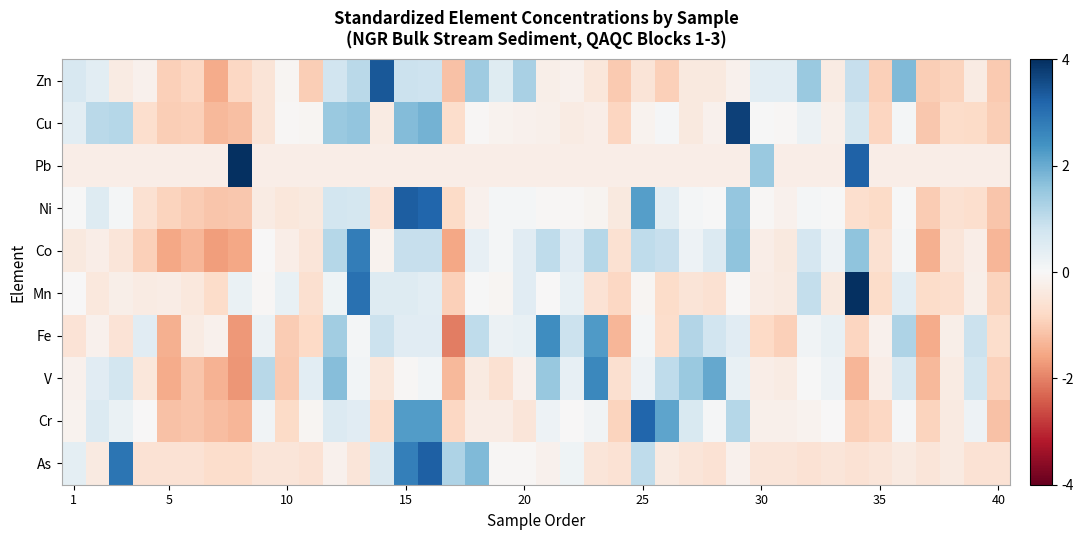

Reading left to right, extract all data points from this chart.

Zn: 0.7	0.4	-0.3	-0.2	-0.9	-0.8	-1.5	-0.8	-0.5	-0.1	-1.0	0.8	1.1	3.4	0.9	0.8	-1.2	1.4	0.5	1.3	-0.2	-0.2	-0.4	-1.1	-0.5	-0.9	-0.4	-0.4	-0.2	0.4	0.4	1.5	-0.3	0.9	-0.9	1.8	-1.0	-0.9	-0.3	-1.1
Cu: 0.4	1.1	1.1	-0.7	-1.0	-1.0	-1.3	-1.2	-0.5	-0.0	-0.1	1.5	1.6	-0.3	1.7	1.9	-0.7	-0.0	-0.1	-0.2	-0.2	-0.3	-0.3	-0.8	-0.1	0.0	-0.4	-0.2	3.7	0.0	-0.0	0.2	-0.2	0.7	-0.8	0.1	-1.1	-0.7	-0.8	-1.0
Pb: -0.3	-0.3	-0.3	-0.3	-0.3	-0.3	-0.3	5.0	-0.3	-0.3	-0.3	-0.3	-0.3	-0.3	-0.3	-0.3	-0.3	-0.3	-0.3	-0.3	-0.3	-0.3	-0.3	-0.3	-0.3	-0.3	-0.3	-0.3	-0.3	1.5	-0.3	-0.3	-0.3	3.2	-0.3	-0.3	-0.3	-0.3	-0.3	-0.3
Ni: 0.0	0.5	0.1	-0.6	-0.9	-1.0	-1.1	-1.1	-0.3	-0.4	-0.4	0.7	0.7	-0.6	3.3	3.2	-0.8	-0.2	0.1	0.1	-0.0	-0.0	-0.1	-0.4	2.2	0.4	0.1	0.0	1.5	-0.0	-0.2	0.1	0.0	-0.7	-0.8	0.0	-1.0	-0.6	-0.7	-1.1
Co: -0.4	-0.3	-0.5	-1.0	-1.6	-1.3	-1.7	-1.6	-0.0	-0.3	-0.5	1.1	2.8	-0.1	0.9	0.9	-1.6	0.3	0.1	0.4	1.0	0.4	1.1	-0.6	1.0	0.9	0.2	0.6	1.6	-0.3	-0.4	0.7	0.2	1.6	-0.6	0.1	-1.4	-0.5	-0.3	-1.3
Mn: -0.0	-0.4	-0.2	-0.3	-0.3	-0.4	-0.7	0.3	-0.0	0.3	-0.6	0.2	3.0	0.5	0.5	0.4	-0.9	0.0	-0.1	0.5	-0.0	0.3	-0.6	-0.8	-0.1	-0.7	-0.5	-0.6	-0.0	-0.3	-0.4	0.9	-0.4	4.6	-0.7	0.4	-0.7	-0.7	-0.2	-0.9
Fe: -0.6	-0.2	-0.6	0.5	-1.4	-0.3	-0.2	-1.7	0.2	-1.0	-0.8	1.4	0.1	0.8	0.5	0.5	-2.0	1.0	0.2	0.3	2.5	0.8	2.3	-1.3	0.1	-0.7	1.2	0.8	0.5	-0.8	-0.9	0.1	0.3	-0.9	-0.2	1.2	-1.5	-0.2	0.8	-0.7
V: -0.2	0.5	0.7	-0.5	-1.5	-1.1	-1.4	-1.8	1.1	-1.1	0.4	1.7	0.1	-0.5	-0.0	0.1	-1.3	-0.4	-0.6	-0.2	1.5	0.3	2.6	-0.6	0.2	1.0	1.5	2.0	0.3	-0.3	-0.3	0.0	0.2	-1.3	-0.3	0.7	-1.3	-0.3	0.7	-0.9
Cr: -0.1	0.5	0.3	-0.0	-1.2	-1.1	-1.2	-1.3	0.1	-0.8	-0.1	0.5	0.5	-0.7	2.2	2.2	-0.8	-0.3	-0.3	-0.5	0.2	-0.0	0.1	-0.9	3.2	2.1	0.6	0.1	1.1	-0.2	-0.2	-0.1	-0.0	-1.0	-0.8	0.1	-0.9	-0.3	0.2	-1.2
As: 0.4	-0.4	2.9	-0.6	-0.6	-0.6	-0.7	-0.7	-0.5	-0.5	-0.6	-0.2	-0.5	0.6	2.7	3.3	1.2	1.8	-0.1	-0.1	-0.2	0.2	-0.5	-0.6	1.0	-0.4	-0.5	-0.6	-0.2	-0.5	-0.5	-0.6	-0.5	-0.6	-0.5	-0.4	-0.5	-0.4	-0.6	-0.6